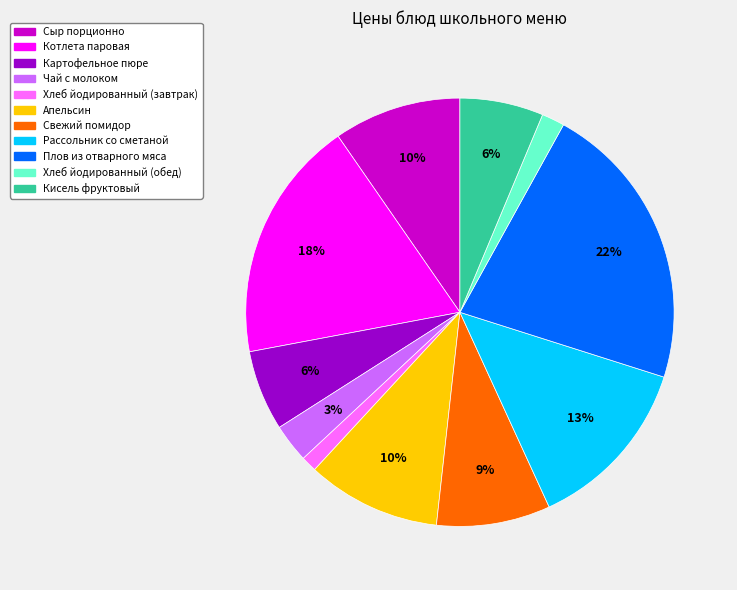

Is it true that Картофельное пюре is 13% of the pie?

False